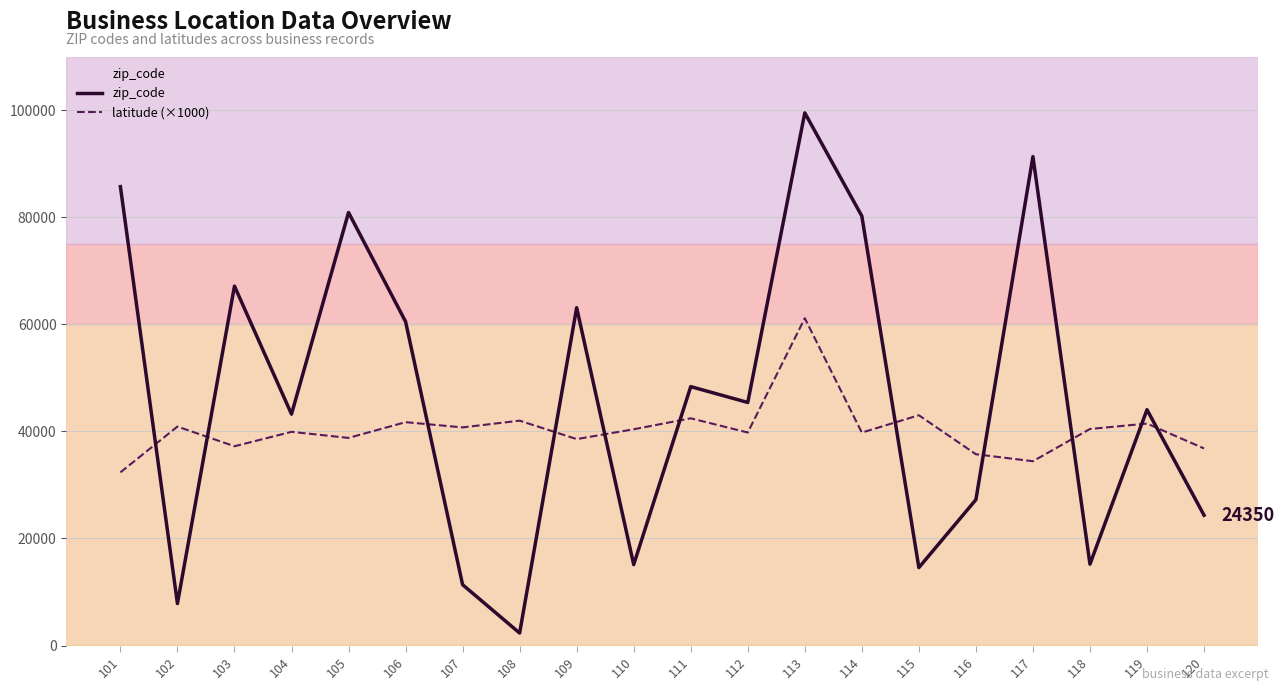

What is the spread (max minus min) of values at 105?

42115.2